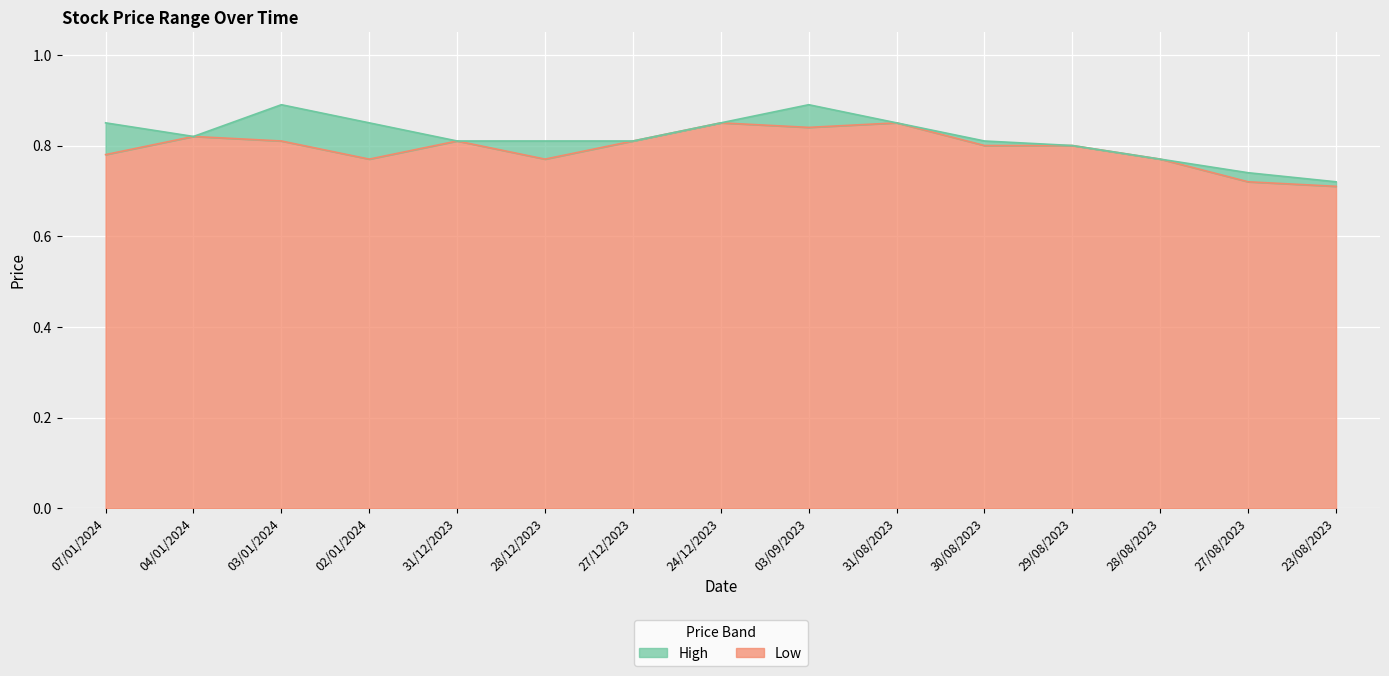

How many interior local valleys does the High series have?

1